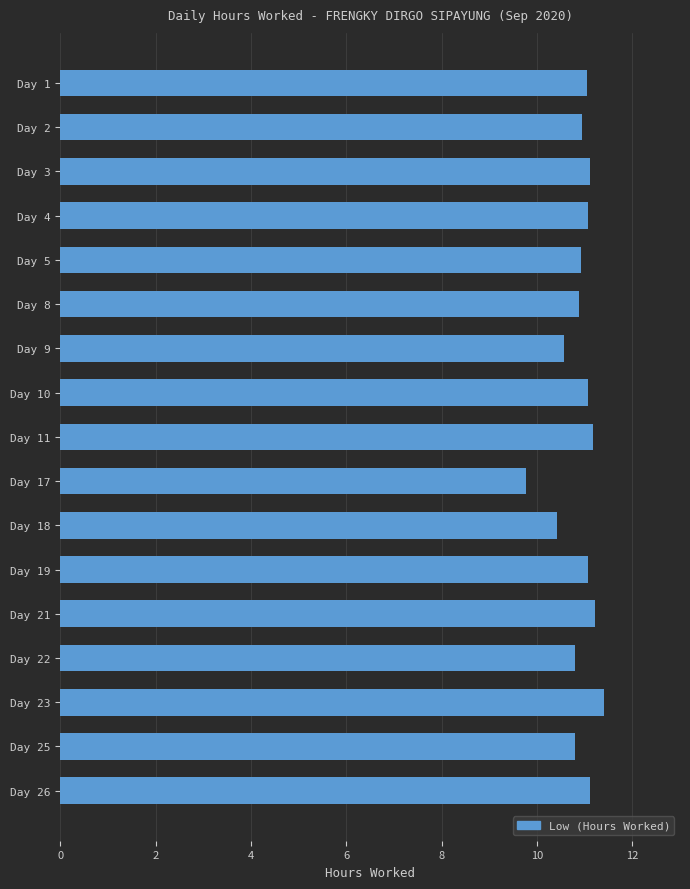

What value does the data have at Day 4?

11.1